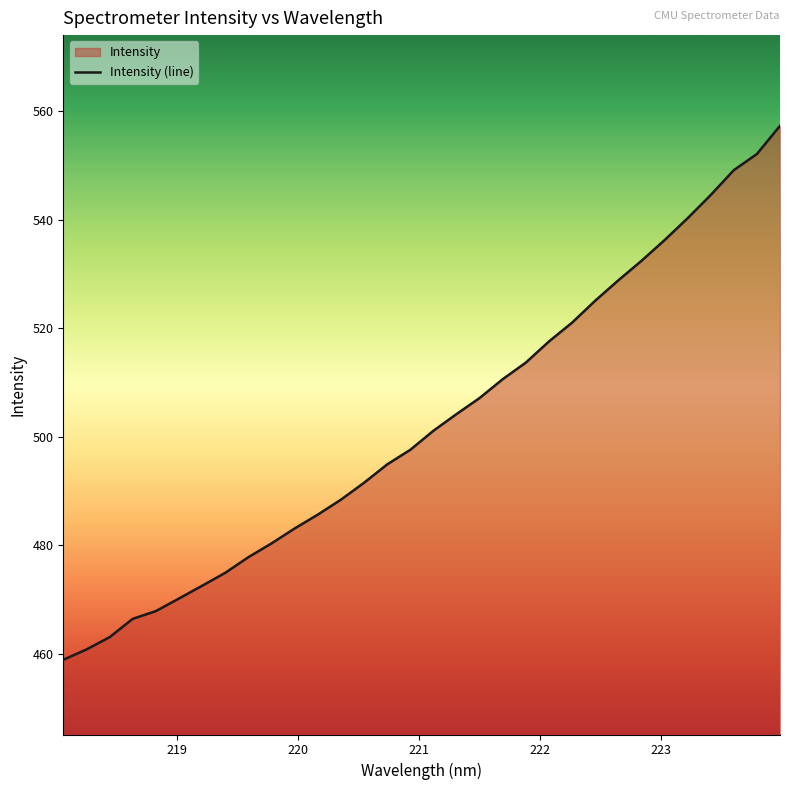

What is the greatest value displayed?

557.3